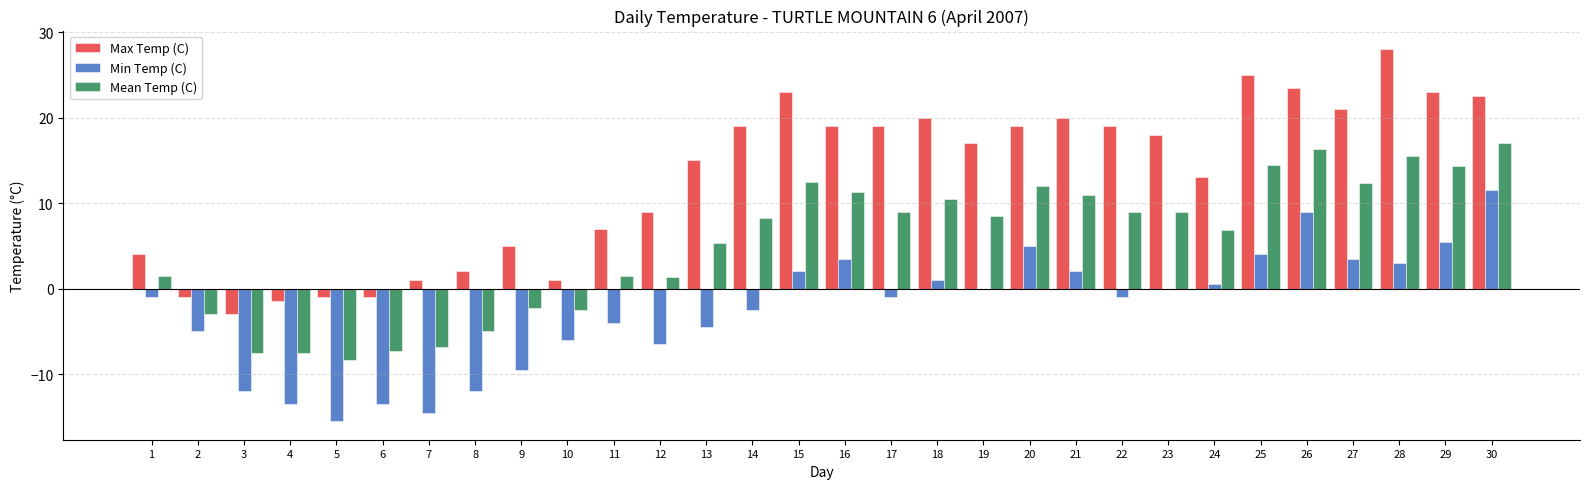

What is the difference between the Max Temp (C) values at 2 and 7?

2.0